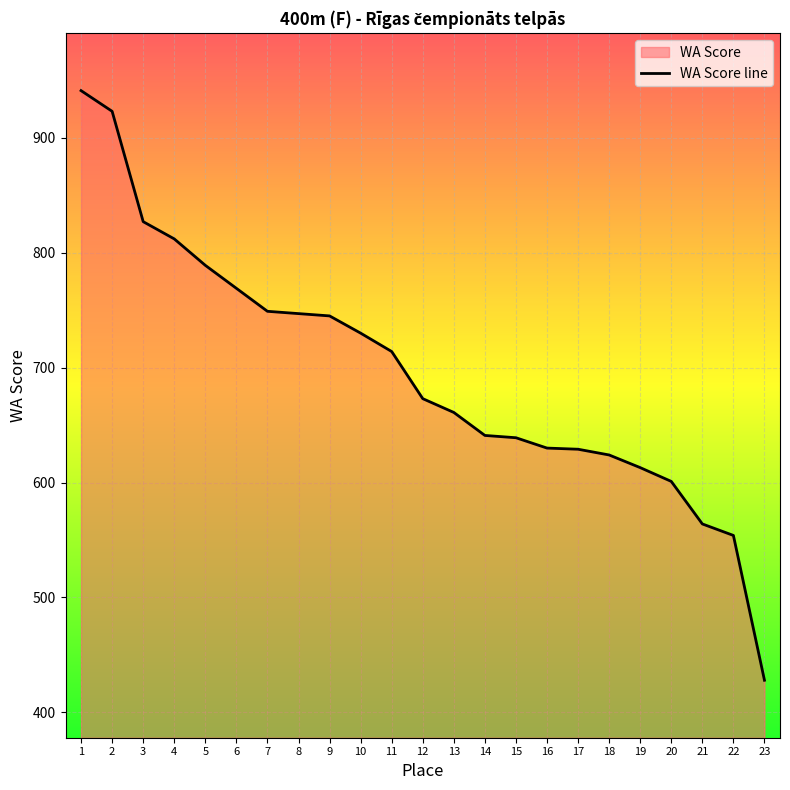

The value at 13 is 661. True or false?

True